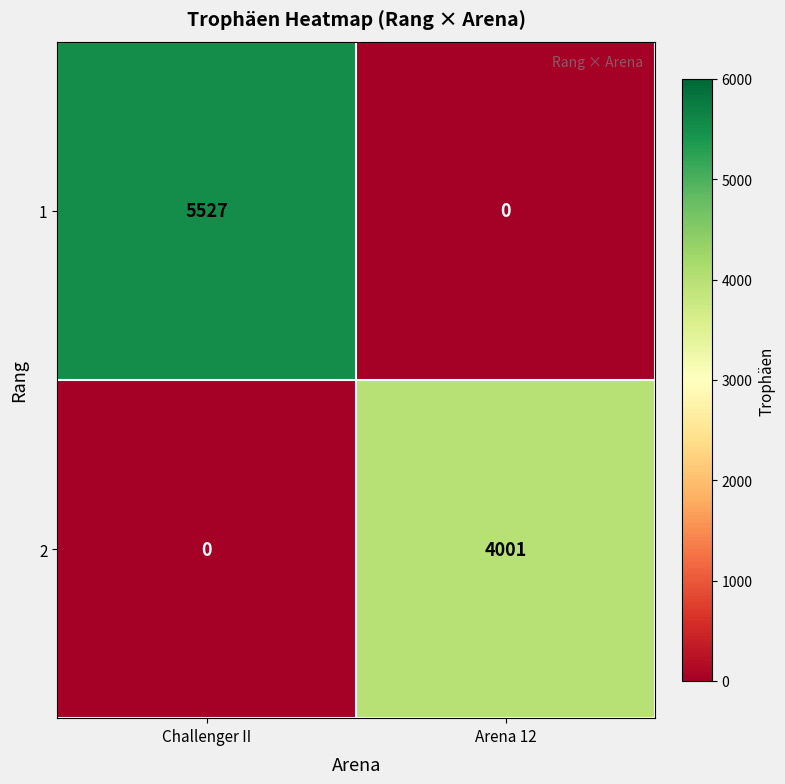

What is the difference between the 2 values at Challenger II and Arena 12?

4001